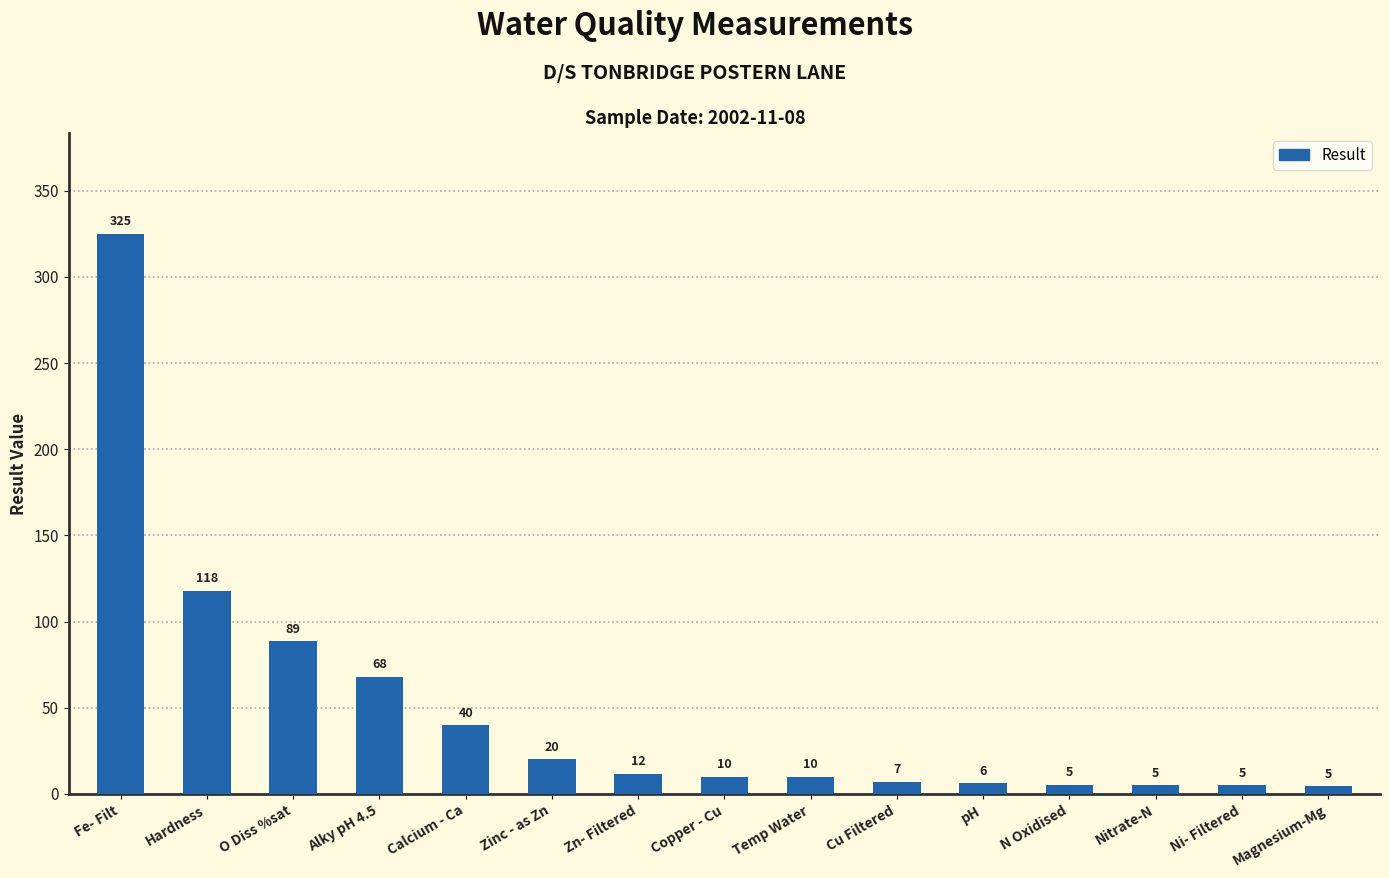

What is the change in value from Calcium - Ca to Nitrate-N?

-34.8